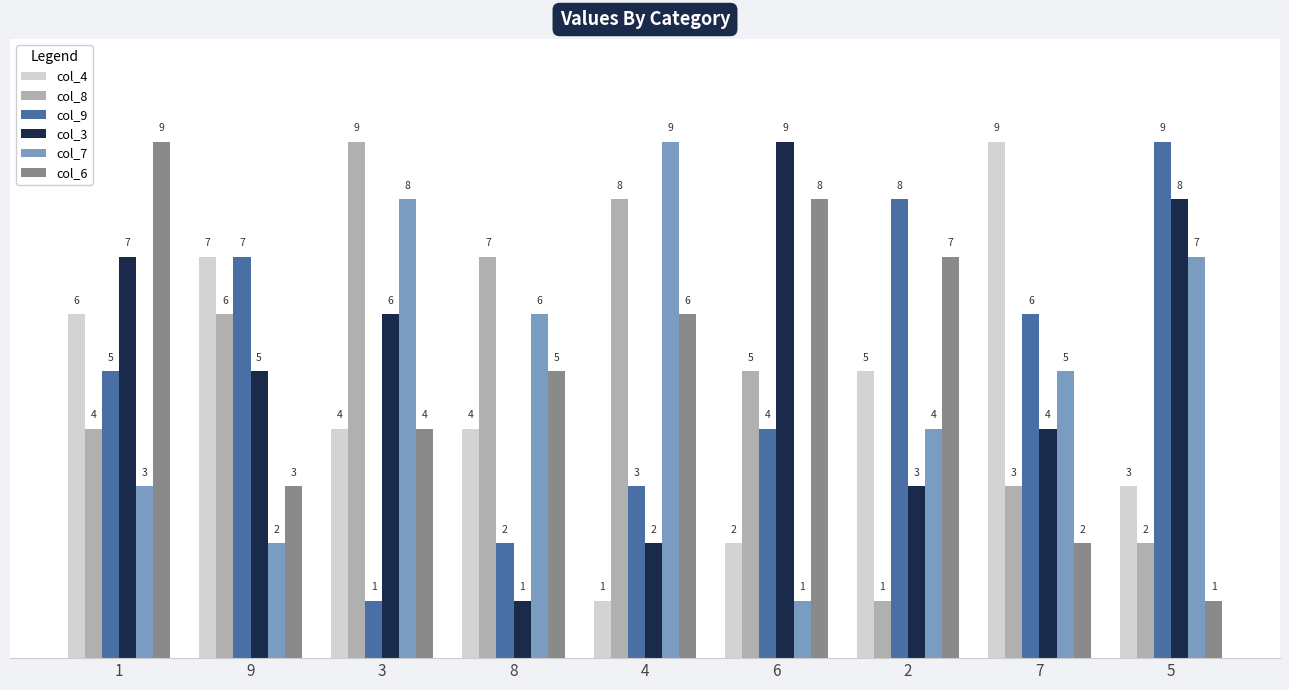

At 6, list the series in order from largest to smallest.

col_3, col_6, col_8, col_9, col_4, col_7